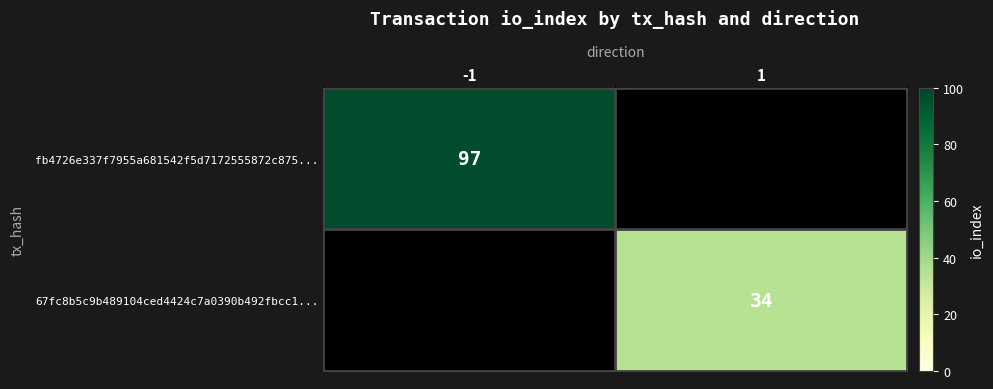

The fb4726e337f7955a681542f5d7172555872c875... series shows 97 at -1. True or false?

True